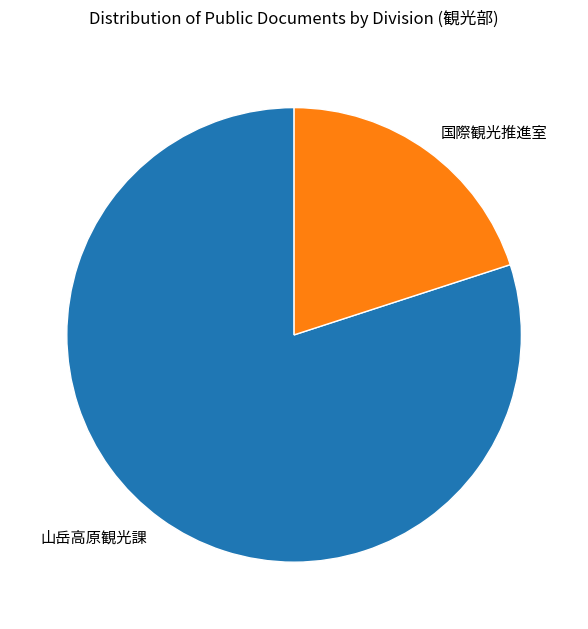

Rank the categories by value from highest to lowest.

山岳高原観光課, 国際観光推進室